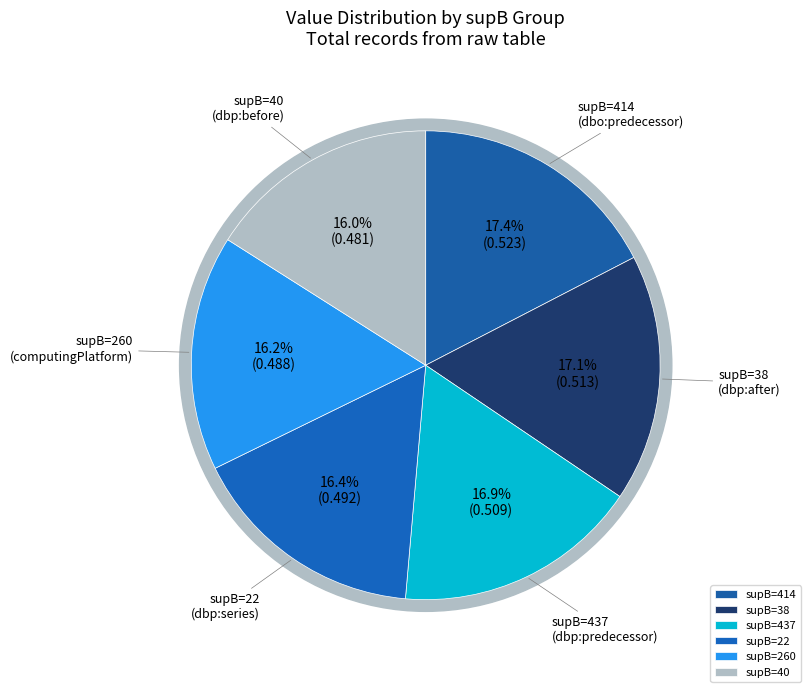

Which category has the smallest portion of the pie?

supB=40